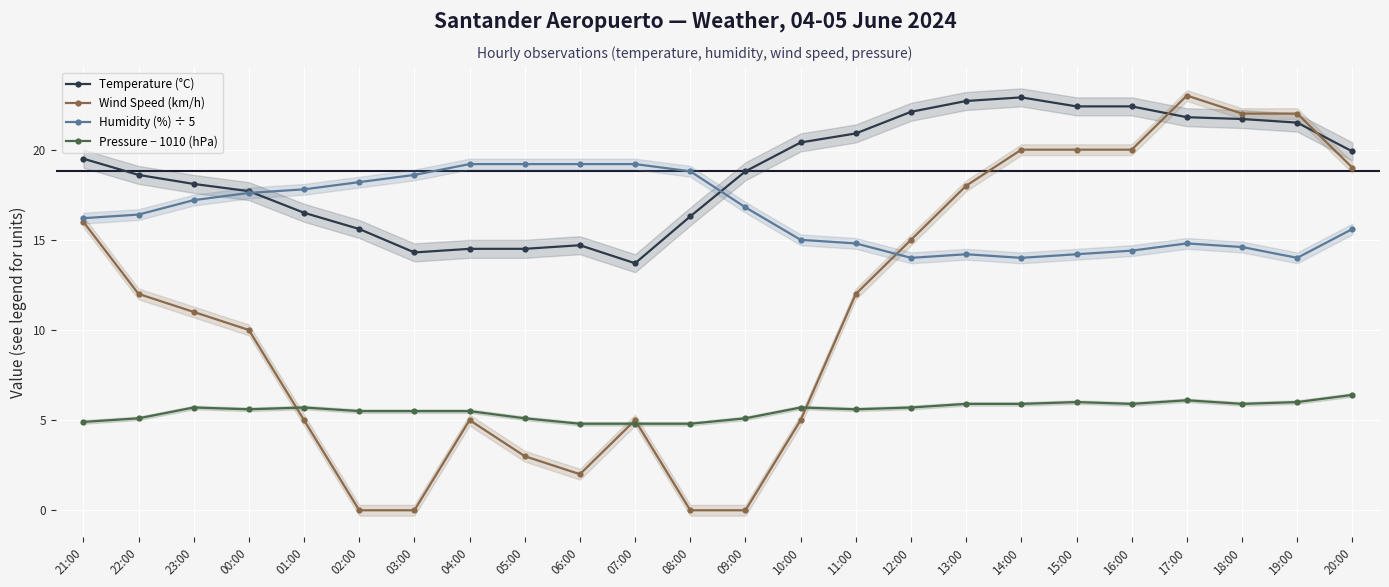

What is the difference between the maximum and minimum values in the Temperature (°C) series?

9.2